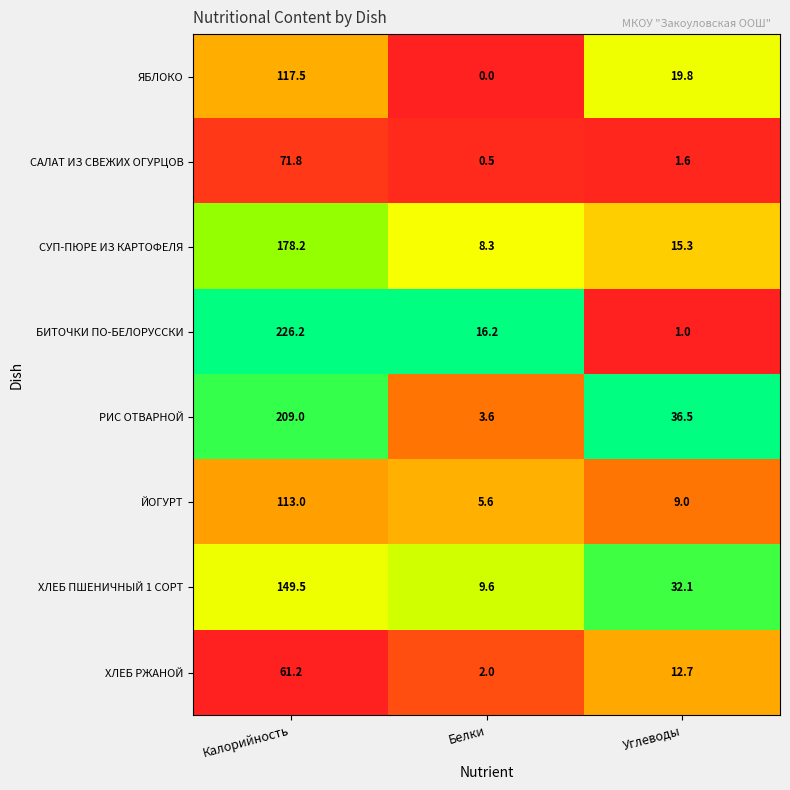

Rank the series by their maximum value, from highest to lowest.

БИТОЧКИ ПО-БЕЛОРУССКИ, РИС ОТВАРНОЙ, СУП-ПЮРЕ ИЗ КАРТОФЕЛЯ, ХЛЕБ ПШЕНИЧНЫЙ 1 СОРТ, ЯБЛОКО, ЙОГУРТ, САЛАТ ИЗ СВЕЖИХ ОГУРЦОВ, ХЛЕБ РЖАНОЙ